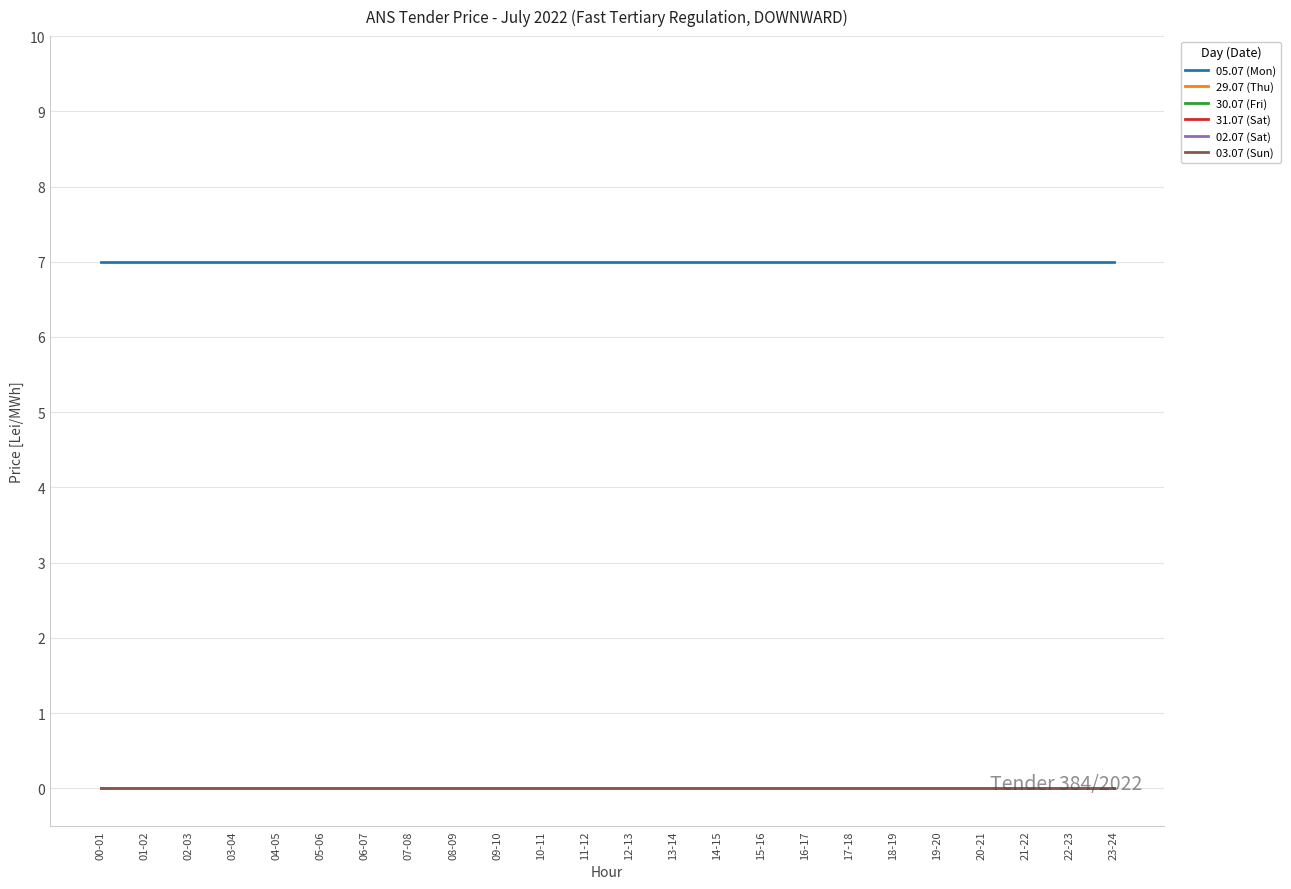

What is the maximum value for 05.07 (Mon)?

7